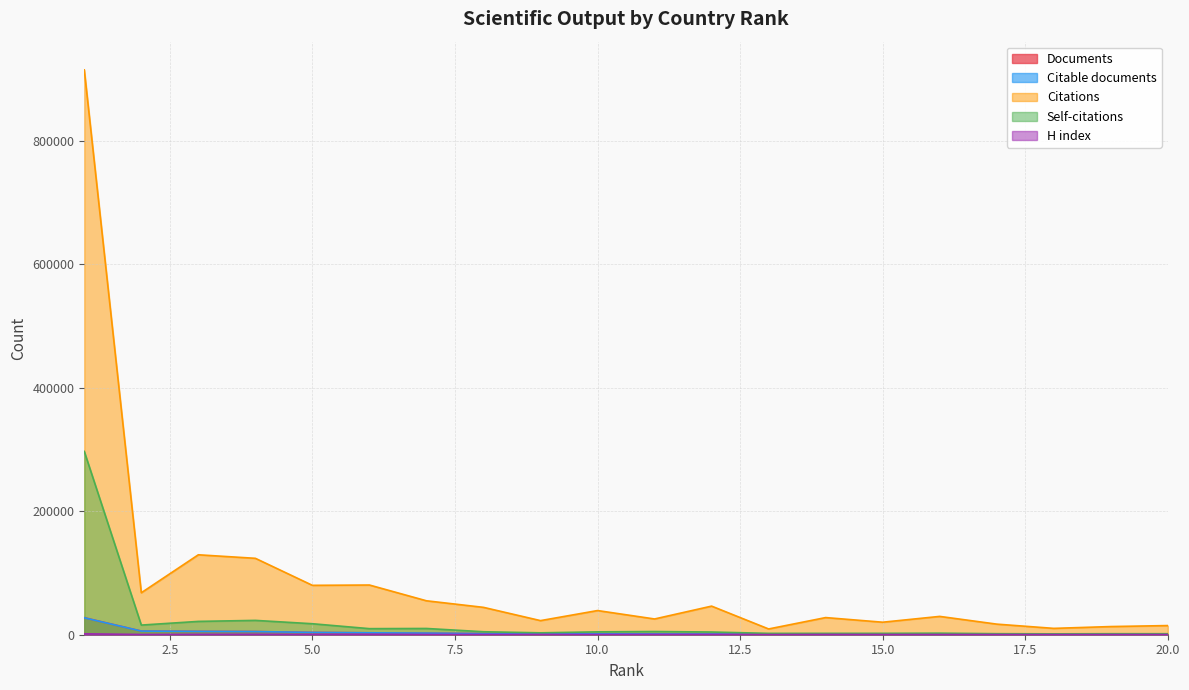

At how many categories does at least one series exceed 475571?

1